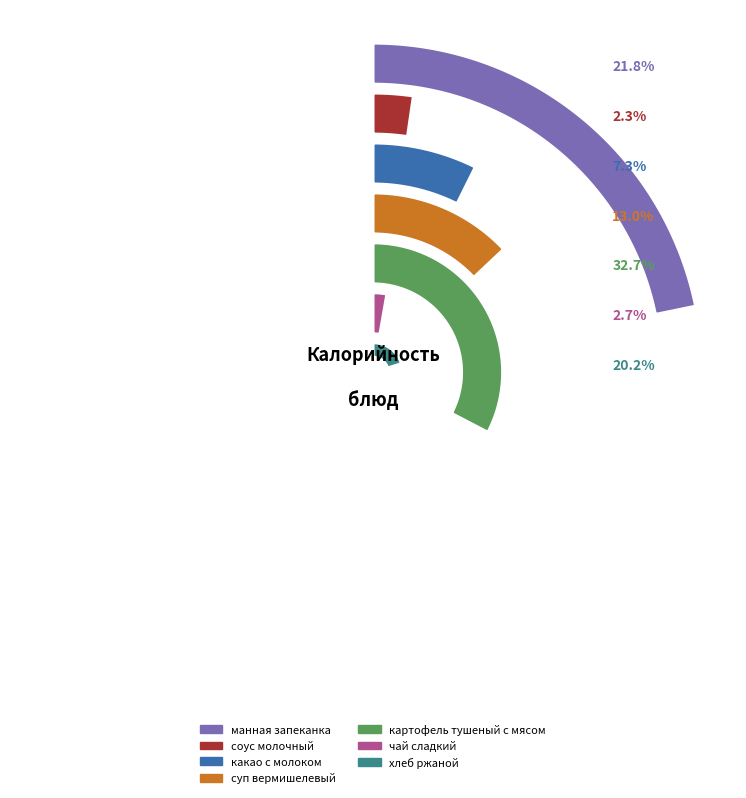

What percentage is NOT represented by картофель тушеный с мясом?

67.3%